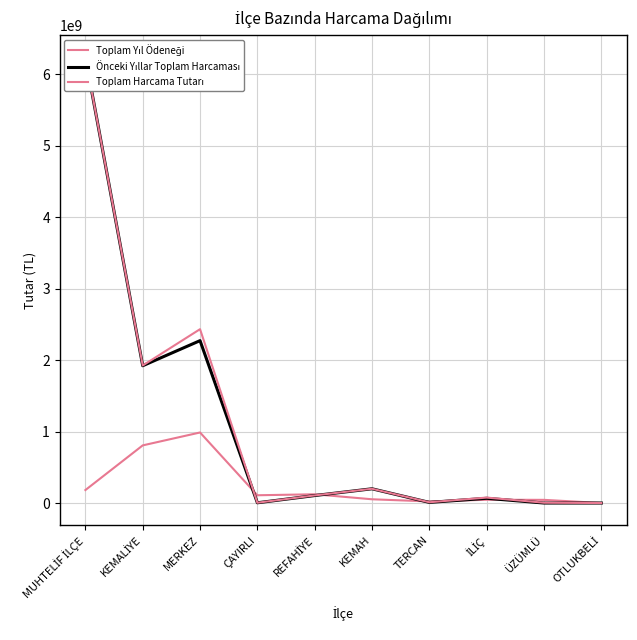

True or false: Önceki Yıllar Toplam Harcaması and Toplam Harcama Tutarı intersect in this chart.

False